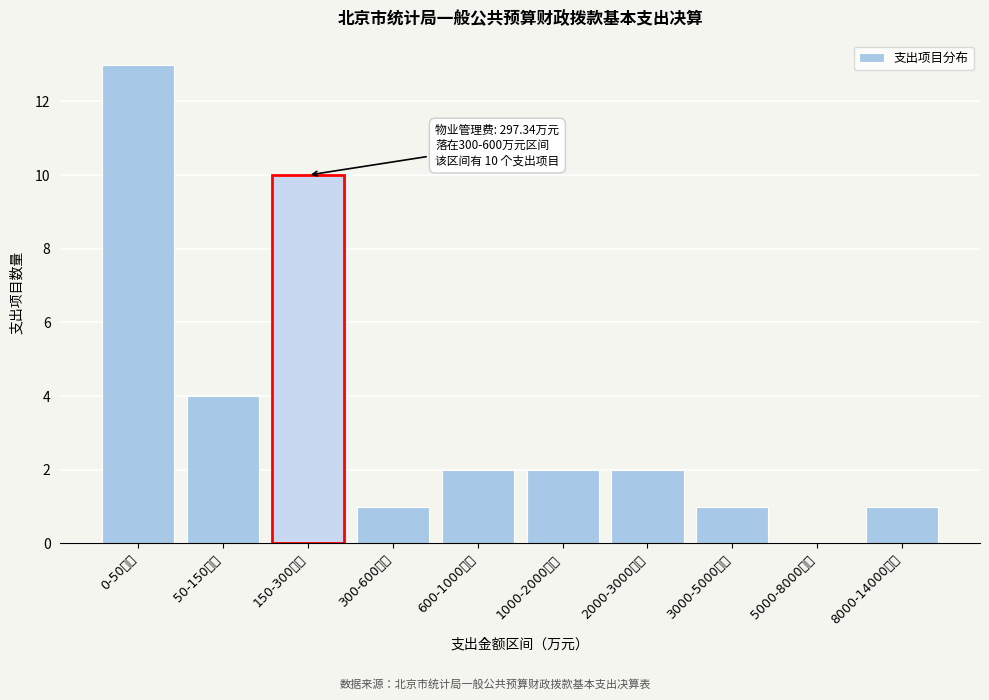

Reading left to right, what are all the values shown in this chart?

0-50万元=13	50-150万元=4	150-300万元=10	300-600万元=1	600-1000万元=2	1000-2000万元=2	2000-3000万元=2	3000-5000万元=1	5000-8000万元=0	8000-14000万元=1